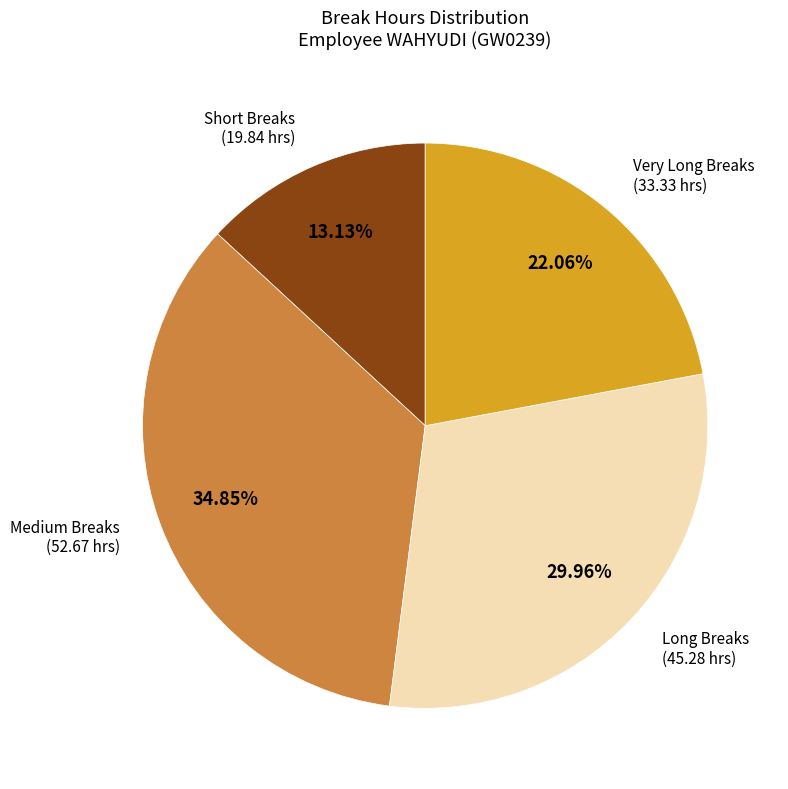

What is the ratio of the value at Short Breaks (19.84 hrs) to the value at Medium Breaks (52.67 hrs)?

0.4